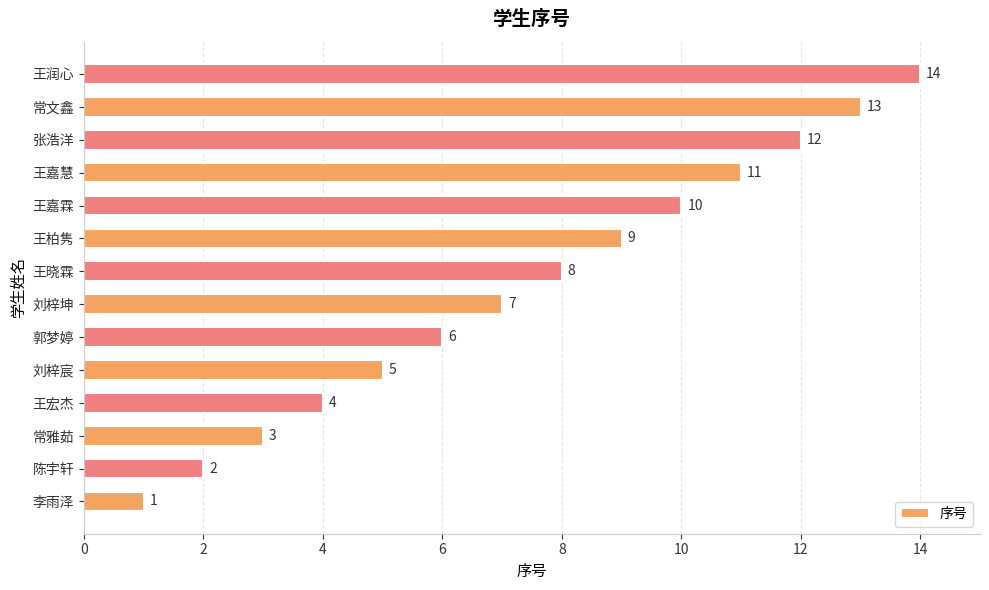

Is it true that the value at 刘梓宸 is 5?

True